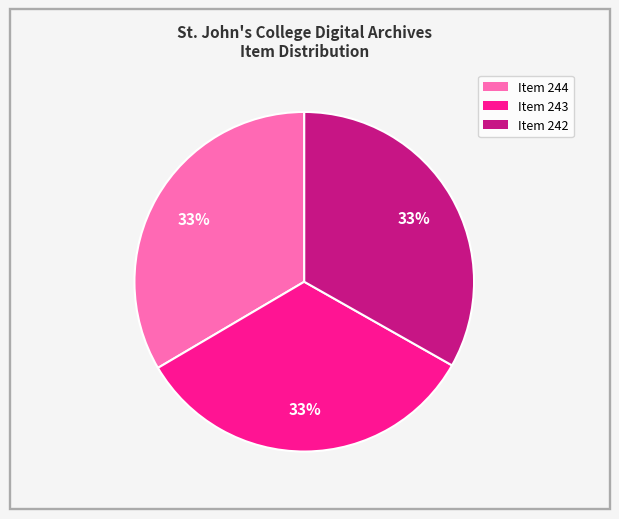

How many slices are in this pie chart?

3